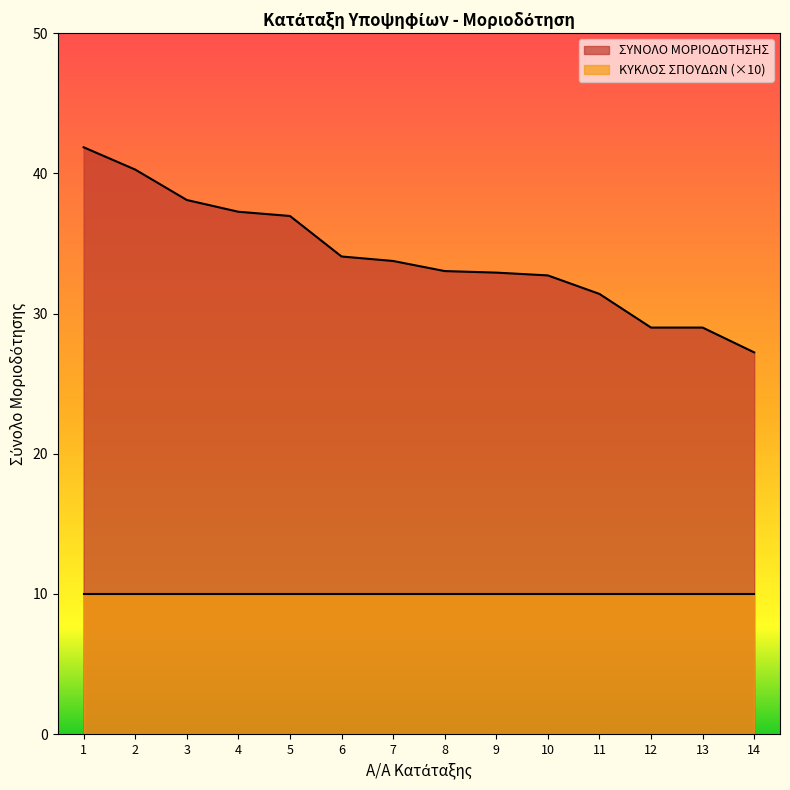

Which has a higher value, 4 or 3?

3